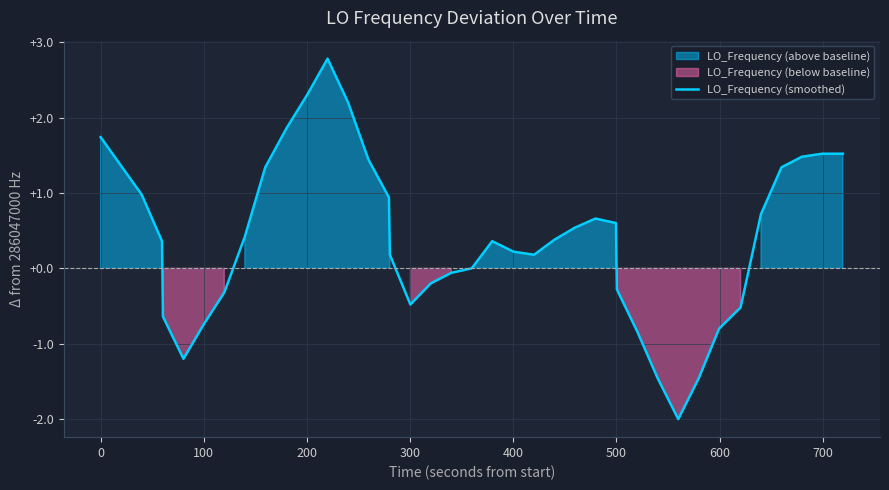

True or false: the data shows 0.0 at 20.

False